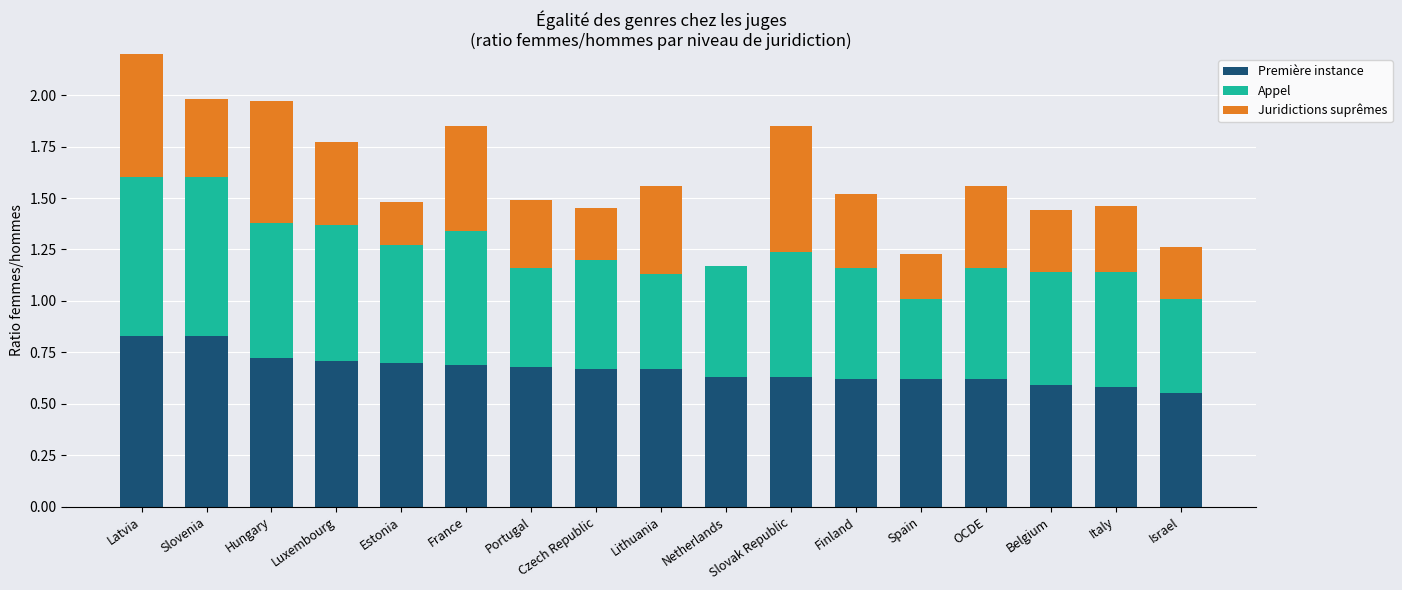

Reading right to left, extract all data points from this chart.

Première instance: Israel=0.6	Italy=0.6	Belgium=0.6	OCDE=0.6	Spain=0.6	Finland=0.6	Slovak Republic=0.6	Netherlands=0.6	Lithuania=0.7	Czech Republic=0.7	Portugal=0.7	France=0.7	Estonia=0.7	Luxembourg=0.7	Hungary=0.7	Slovenia=0.8	Latvia=0.8
Appel: Israel=0.5	Italy=0.6	Belgium=0.5	OCDE=0.5	Spain=0.4	Finland=0.5	Slovak Republic=0.6	Netherlands=0.5	Lithuania=0.5	Czech Republic=0.5	Portugal=0.5	France=0.7	Estonia=0.6	Luxembourg=0.7	Hungary=0.7	Slovenia=0.8	Latvia=0.8
Juridictions suprêmes: Israel=0.2	Italy=0.3	Belgium=0.3	OCDE=0.4	Spain=0.2	Finland=0.4	Slovak Republic=0.6	Netherlands=0.0	Lithuania=0.4	Czech Republic=0.2	Portugal=0.3	France=0.5	Estonia=0.2	Luxembourg=0.4	Hungary=0.6	Slovenia=0.4	Latvia=0.7